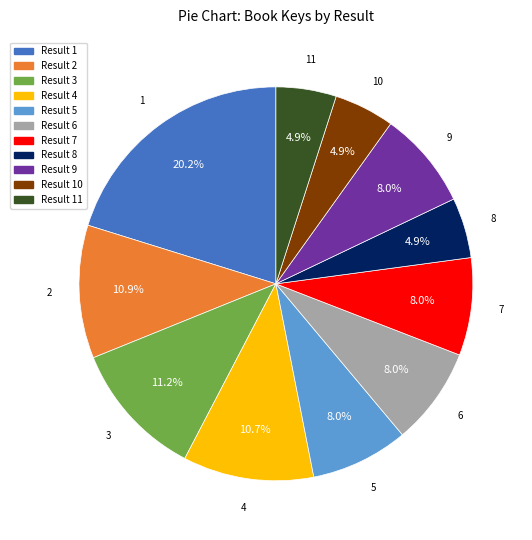

Is there a majority slice in this chart?

No